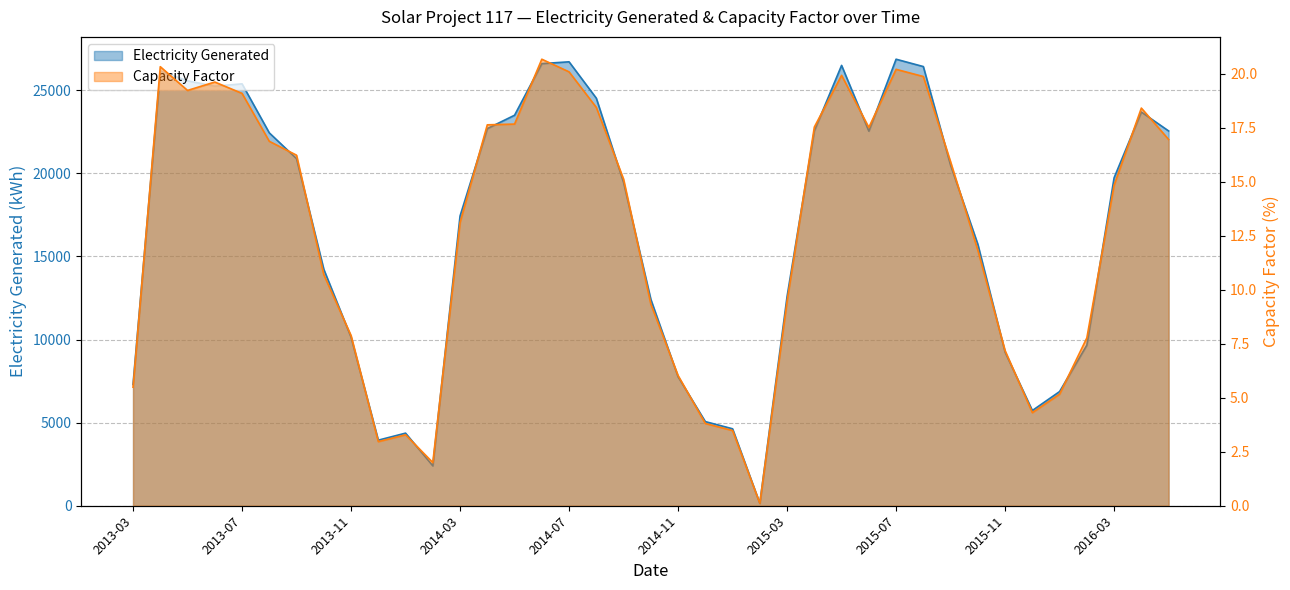

True or false: Capacity Factor and Electricity Generated cross at least once.

False